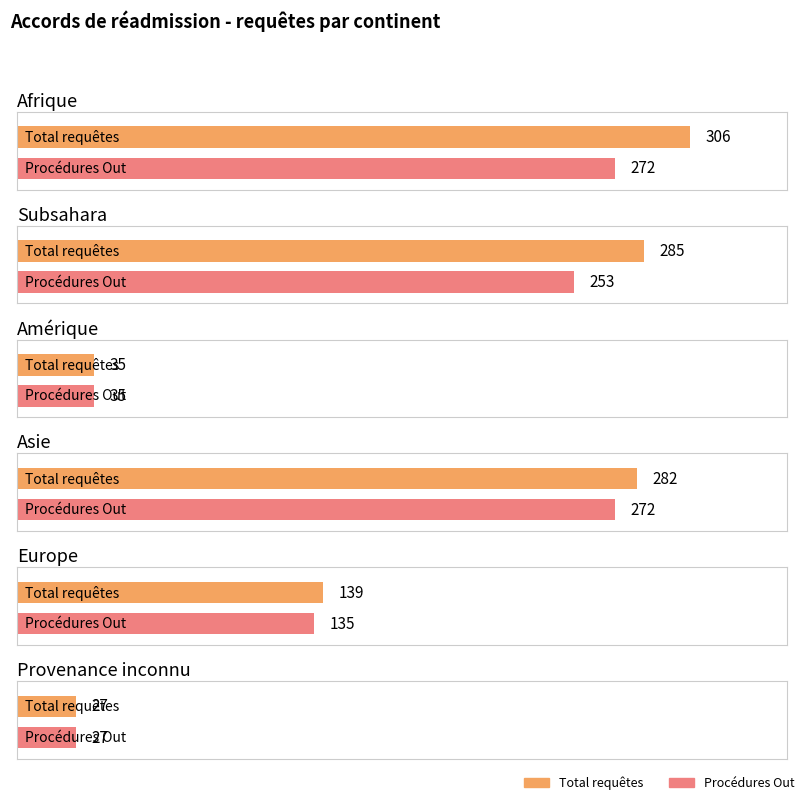

Which category has the lowest value in the Procédures Out series?

Provenance inconnu